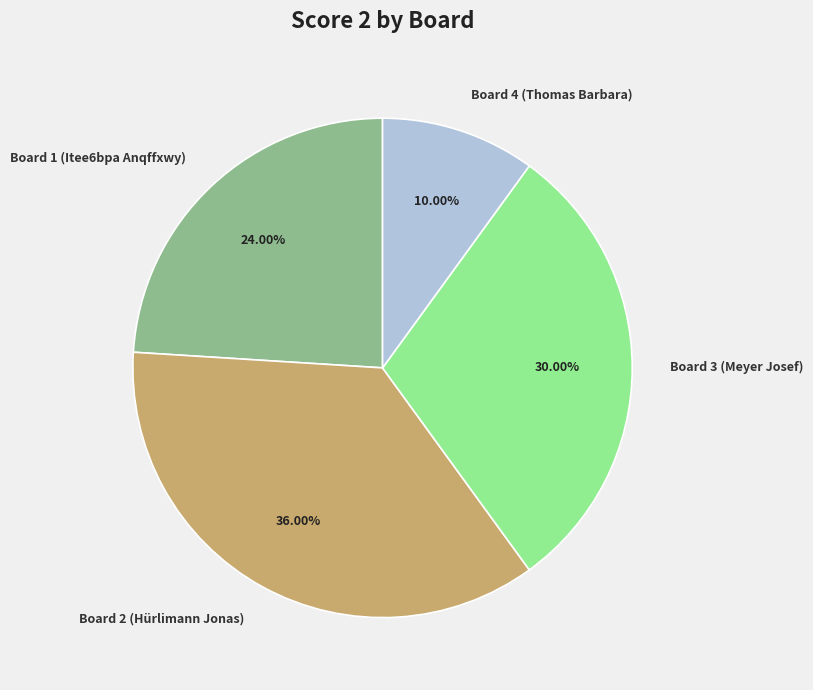

Rank the categories by value from lowest to highest.

Board 4 (Thomas Barbara), Board 1 (Itee6bpa Anqffxwy), Board 3 (Meyer Josef), Board 2 (Hürlimann Jonas)